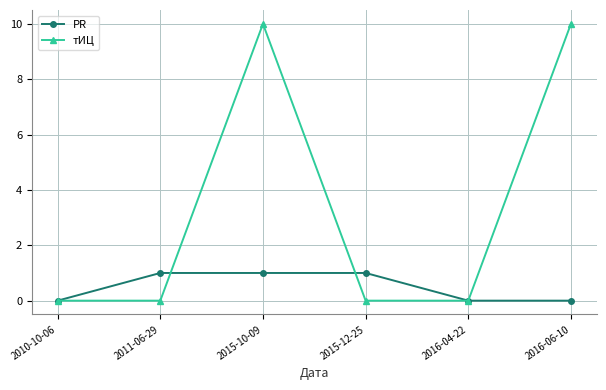

Is the value of тИЦ at 2015-10-09 greater than the value of PR at 2016-06-10?

Yes